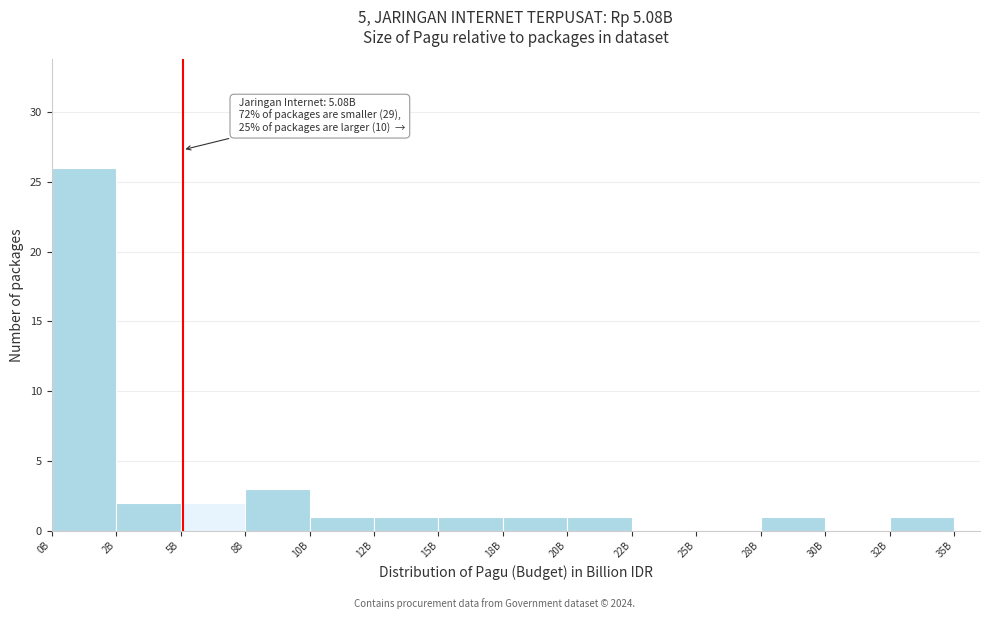

Reading left to right, what are all the values shown in this chart?

0B=26	2B=2	5B=2	8B=3	10B=1	12B=1	15B=1	18B=1	20B=1	22B=0	25B=0	28B=1	30B=0	32B=1